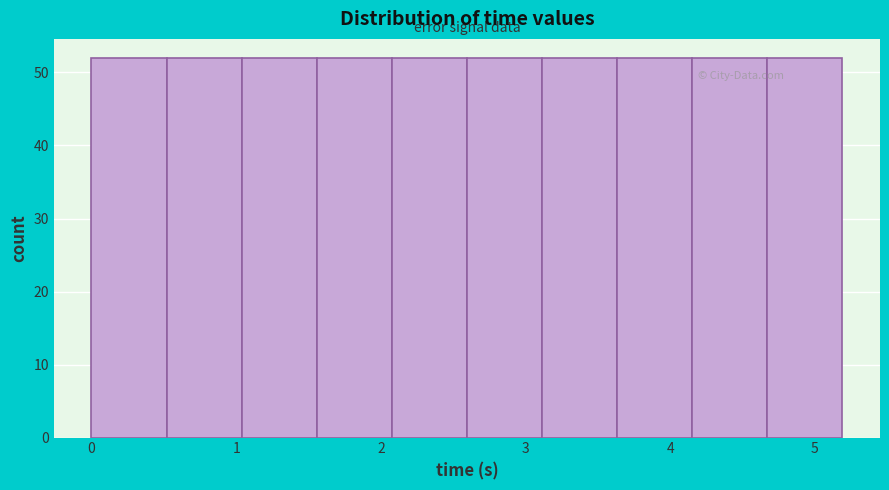

How tall is the bar that spans 1.0 to 1.6 on the x-axis? Neither the bar edges nor the heights are printed on the chart, so give them approximately, as read against the axes.

52